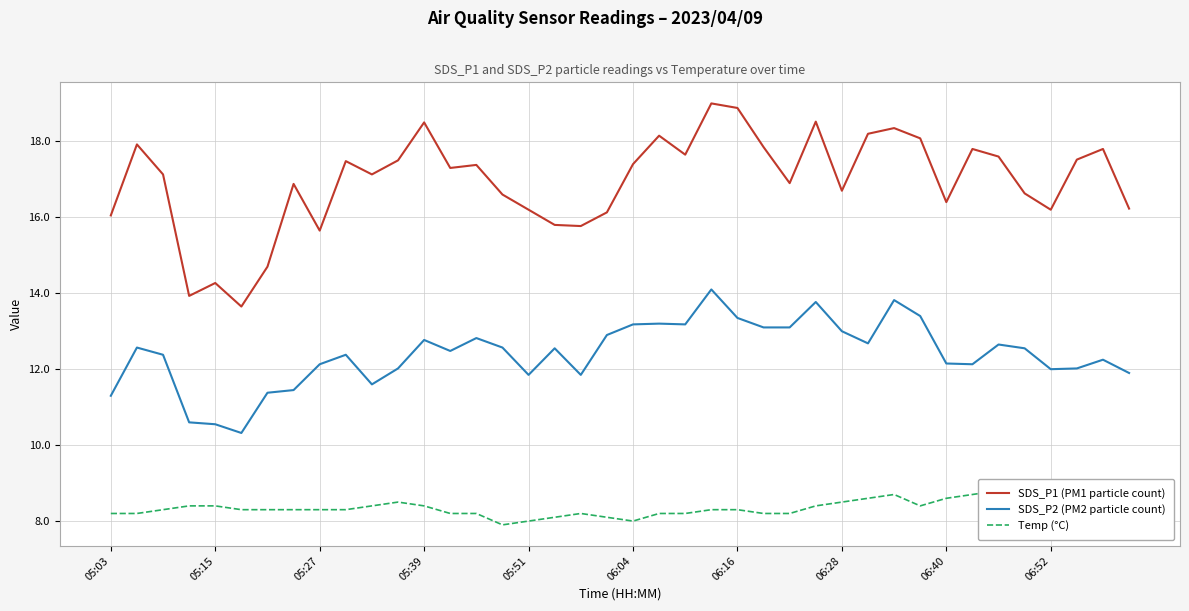

Reading left to right, transcribe all the data shown in this chart.

SDS_P1 (PM1 particle count): 16.1	17.9	17.1	13.9	14.3	13.7	14.7	16.9	15.7	17.5	17.1	17.5	18.5	17.3	17.4	16.6	16.2	15.8	15.8	16.1	17.4	18.1	17.6	19.0	18.9	17.9	16.9	18.5	16.7	18.2	18.4	18.1	16.4	17.8	17.6	16.6	16.2	17.5	17.8	16.2
SDS_P2 (PM2 particle count): 11.3	12.6	12.4	10.6	10.6	10.3	11.4	11.4	12.1	12.4	11.6	12.0	12.8	12.5	12.8	12.6	11.8	12.6	11.8	12.9	13.2	13.2	13.2	14.1	13.3	13.1	13.1	13.8	13.0	12.7	13.8	13.4	12.2	12.1	12.7	12.6	12.0	12.0	12.2	11.9
Temp (°C): 8.2	8.2	8.3	8.4	8.4	8.3	8.3	8.3	8.3	8.3	8.4	8.5	8.4	8.2	8.2	7.9	8.0	8.1	8.2	8.1	8.0	8.2	8.2	8.3	8.3	8.2	8.2	8.4	8.5	8.6	8.7	8.4	8.6	8.7	8.8	8.9	9.0	9.0	9.0	9.0